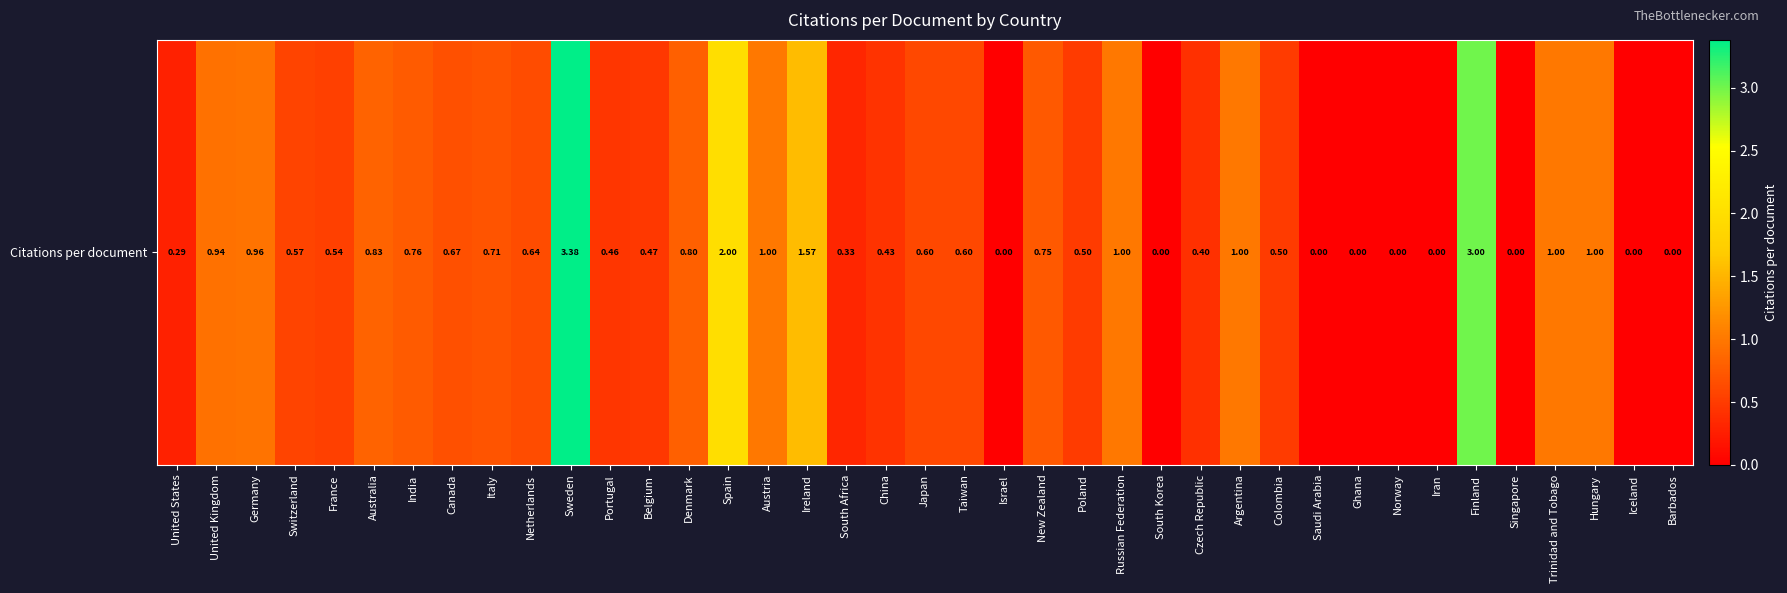

Reading left to right, list all the values displayed in this chart.

0.3	0.9	1.0	0.6	0.5	0.8	0.8	0.7	0.7	0.6	3.4	0.5	0.5	0.8	2.0	1.0	1.6	0.3	0.4	0.6	0.6	0.0	0.8	0.5	1.0	0.0	0.4	1.0	0.5	0.0	0.0	0.0	0.0	3.0	0.0	1.0	1.0	0.0	0.0